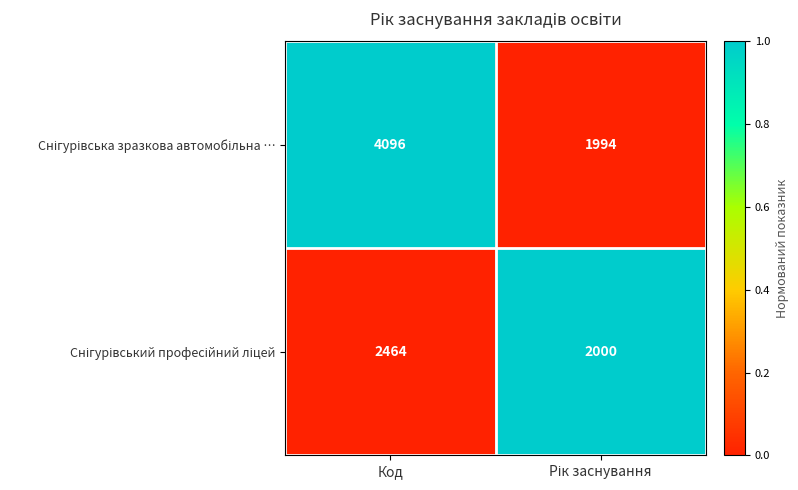

At which category is the sum across all series the highest?

Код